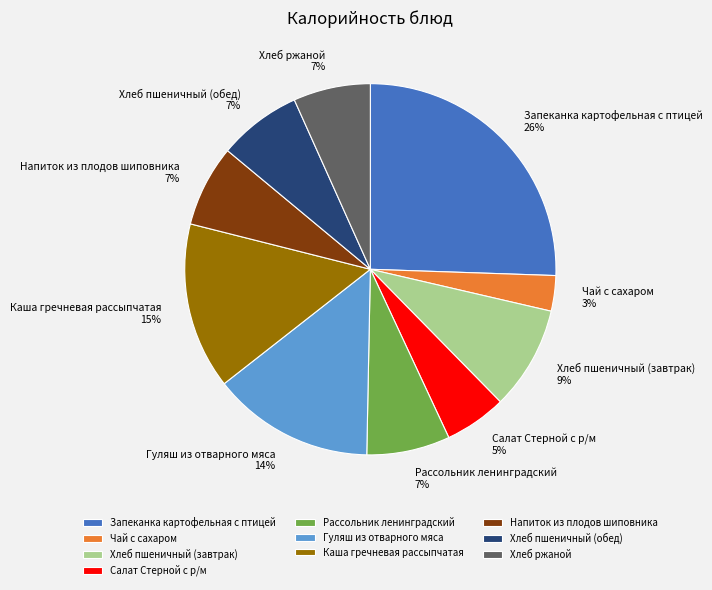

To the nearest percent, what portion does Напиток из плодов шиповника represent?

7%